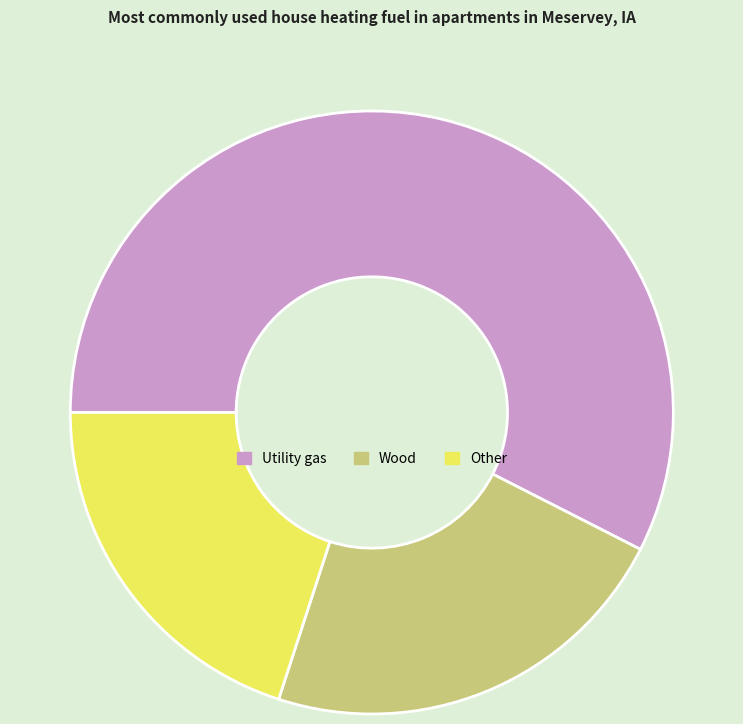

Which category has the smallest portion of the pie?

Other